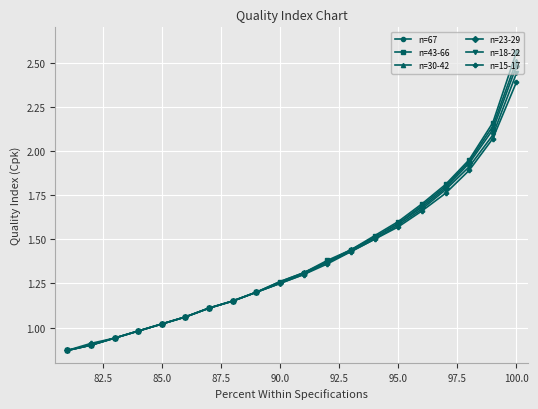

What are all the series names shown in the legend?

n=67, n=43-66, n=30-42, n=23-29, n=18-22, n=15-17